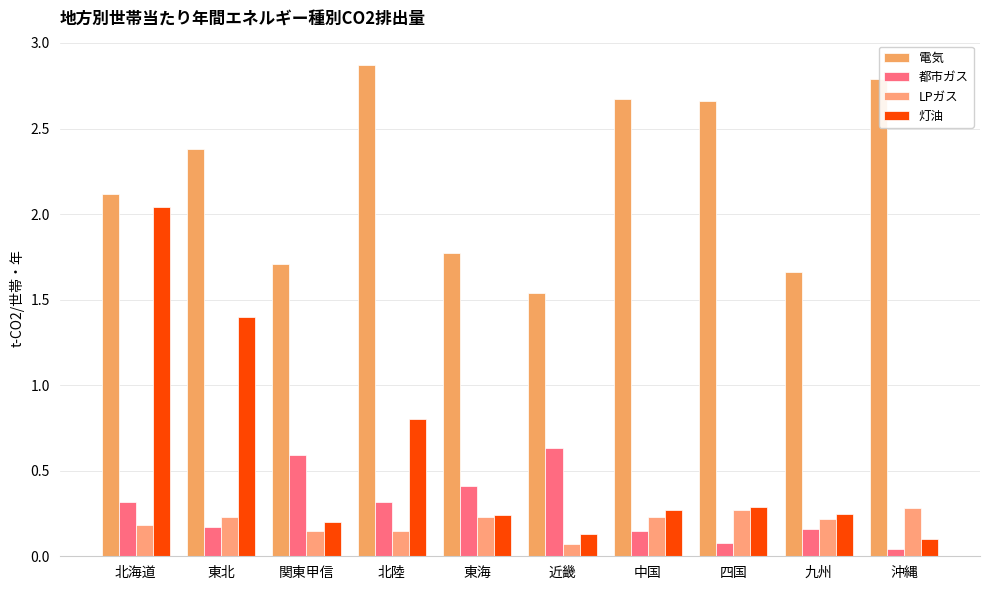

True or false: 都市ガス has a value of 0.4 at 東海.

True